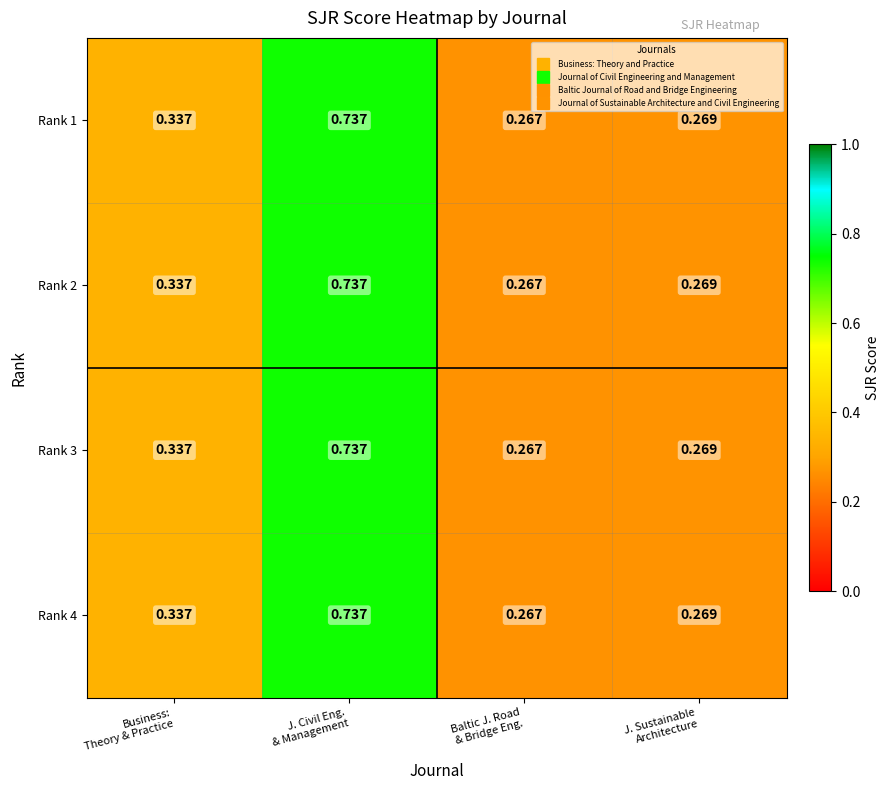

Which category has the lowest value across all series?

Baltic J. Road
& Bridge Eng.